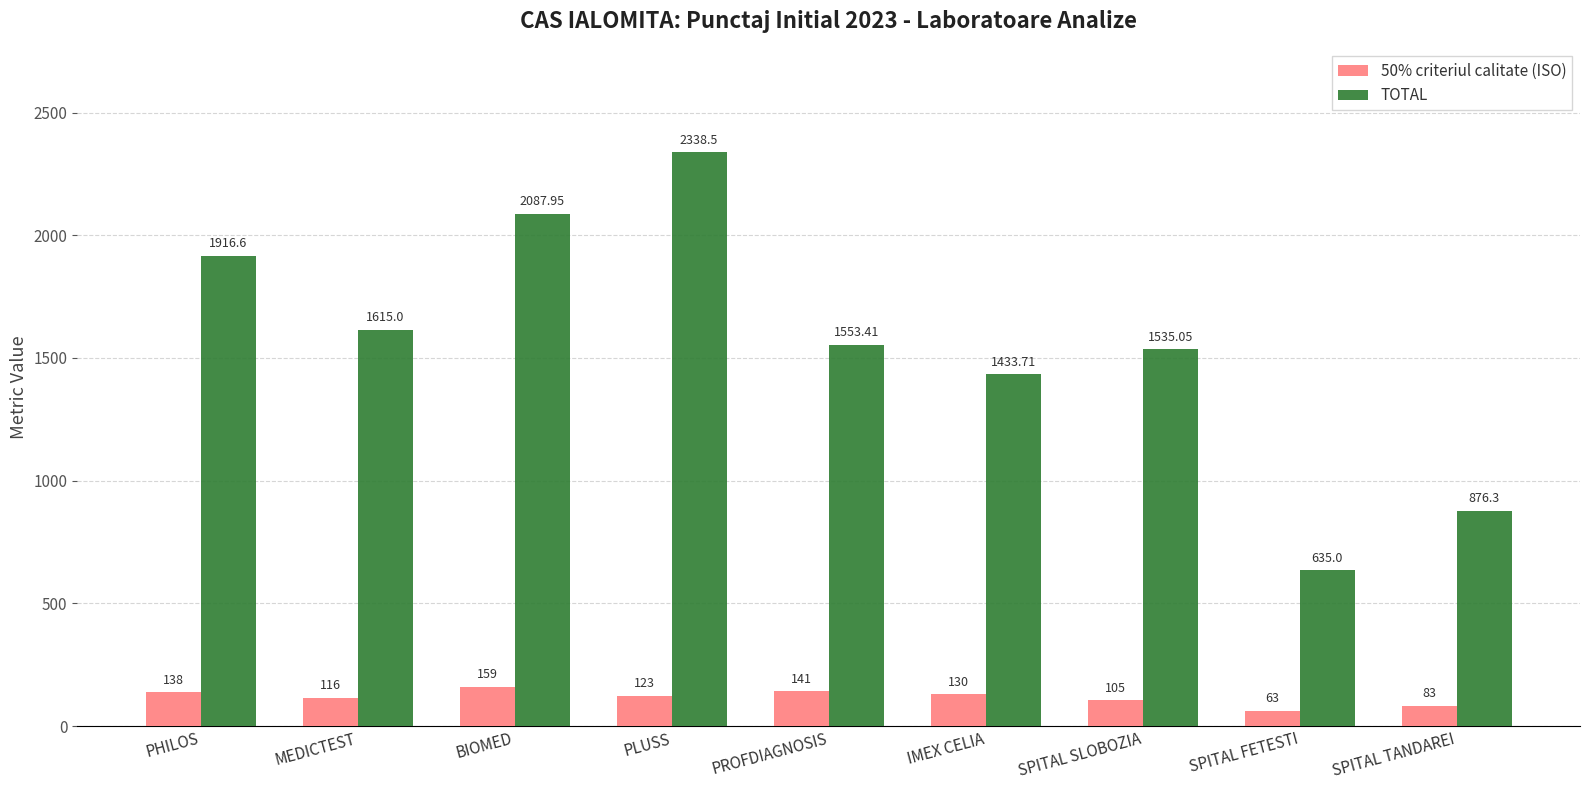

Is the value of 50% criteriul calitate (ISO) at PROFDIAGNOSIS greater than the value of TOTAL at SPITAL FETESTI?

No